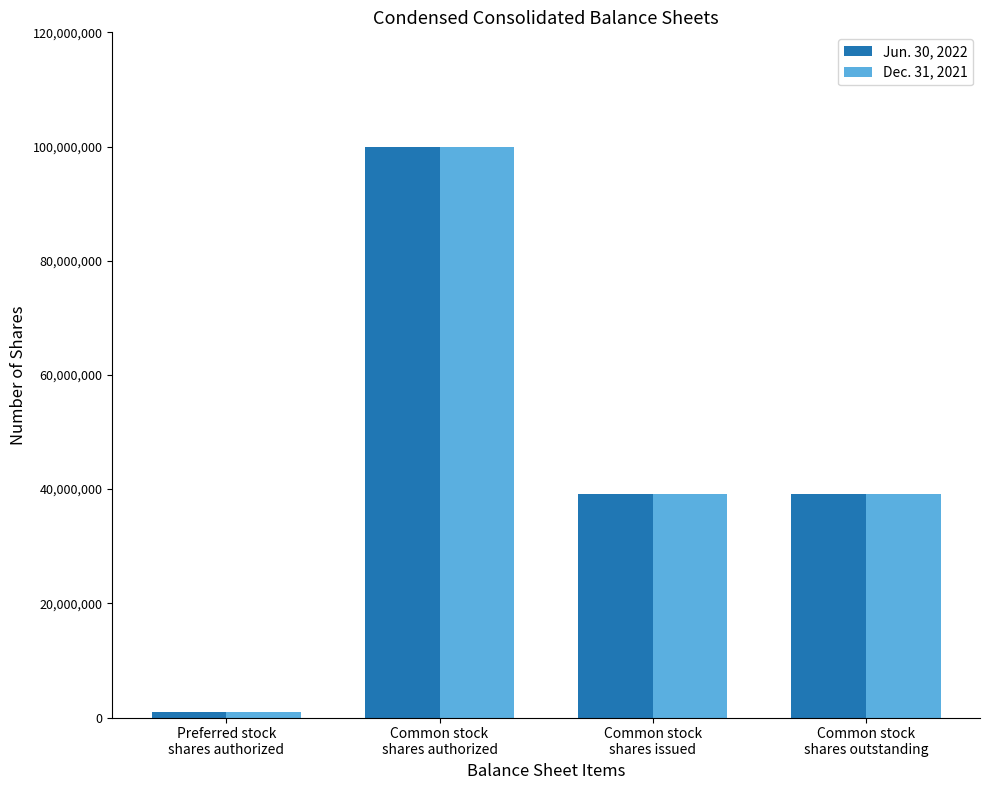

The value of Dec. 31, 2021 at Common stock
shares authorized is 49546170. True or false?

False